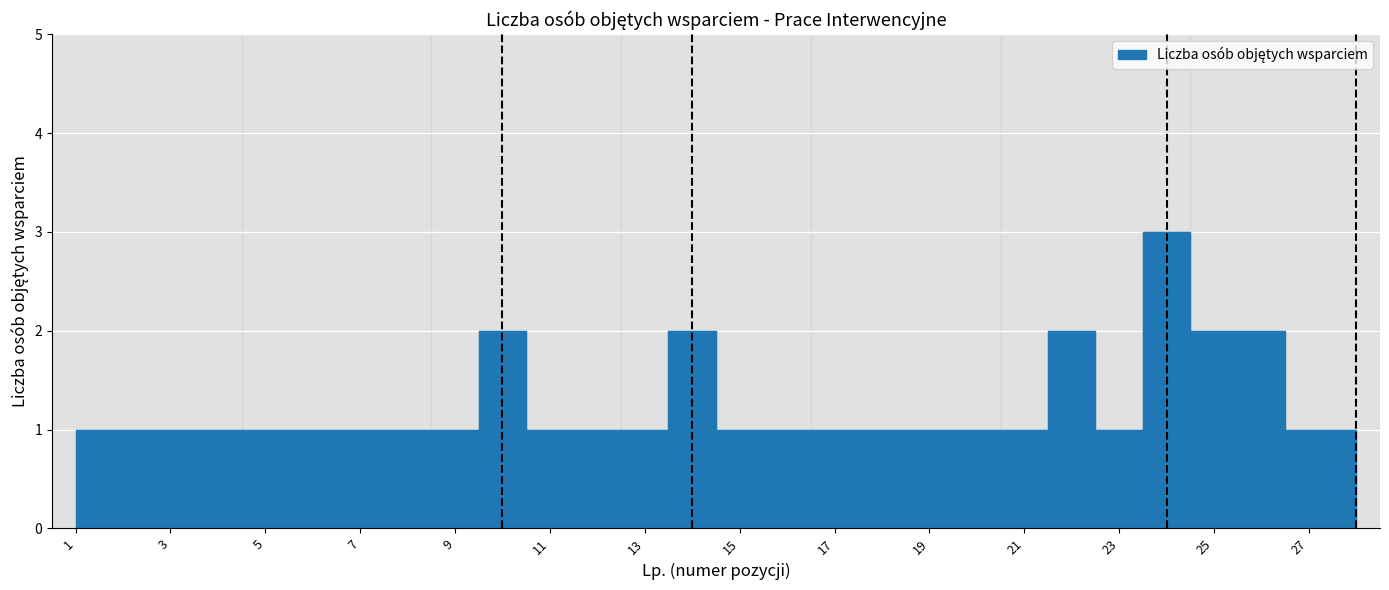

What is the sum of the values at 2 and 22?

3